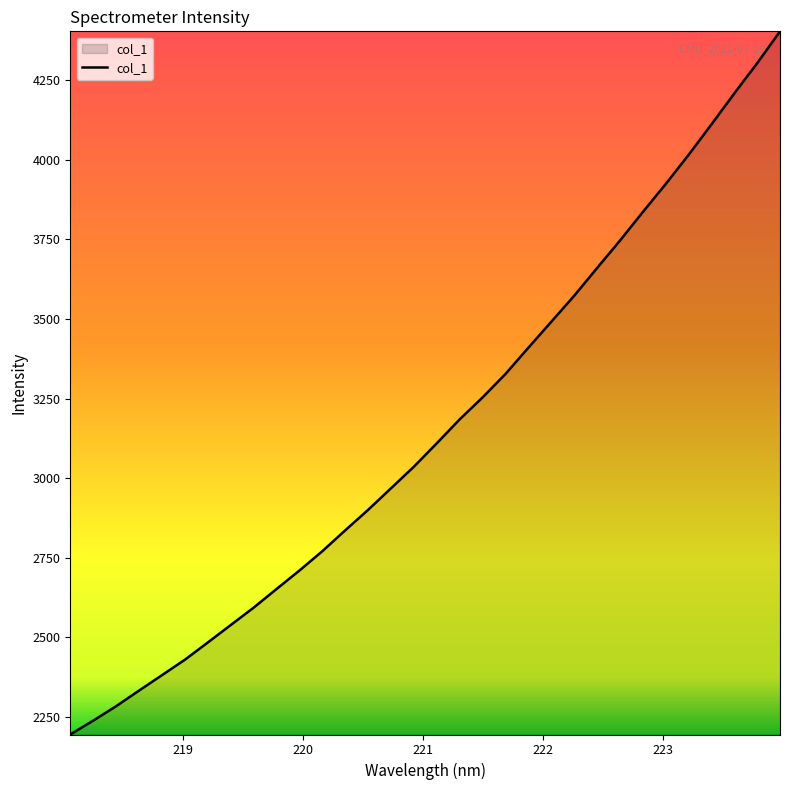

What is the smallest value displayed?

2193.9